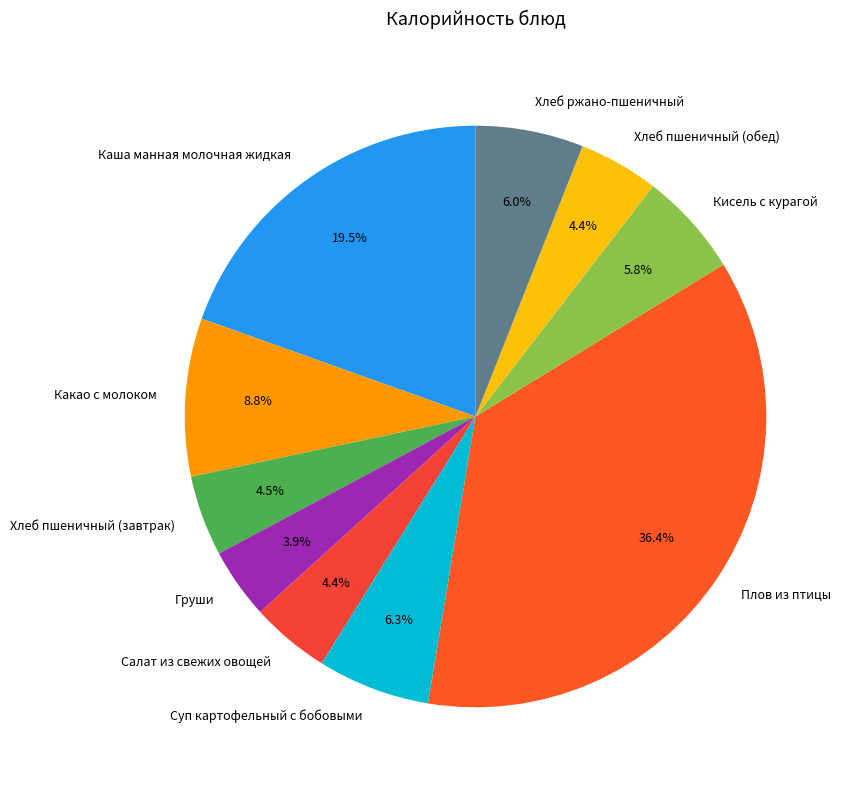

Which category has the biggest portion of the pie?

Плов из птицы